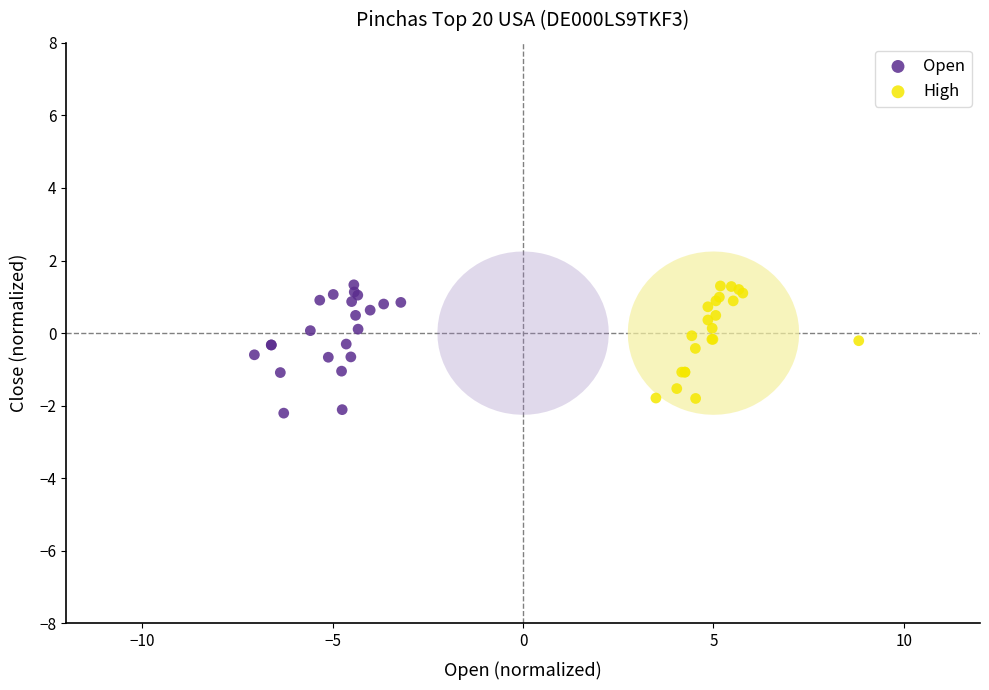

Which series has the largest Y range (max minus min)?

Open